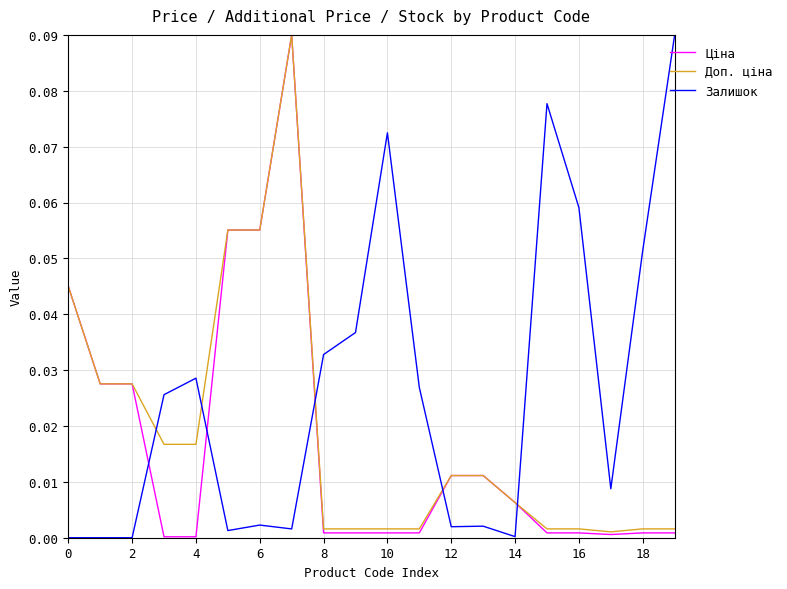

How many lines are shown in the chart?

3